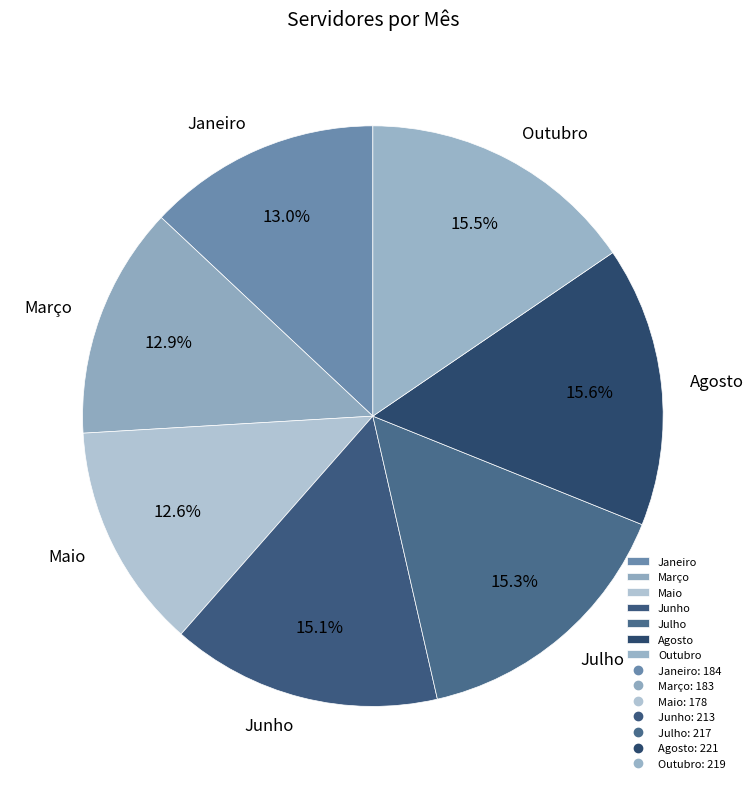

How many segments does this pie chart have?

7